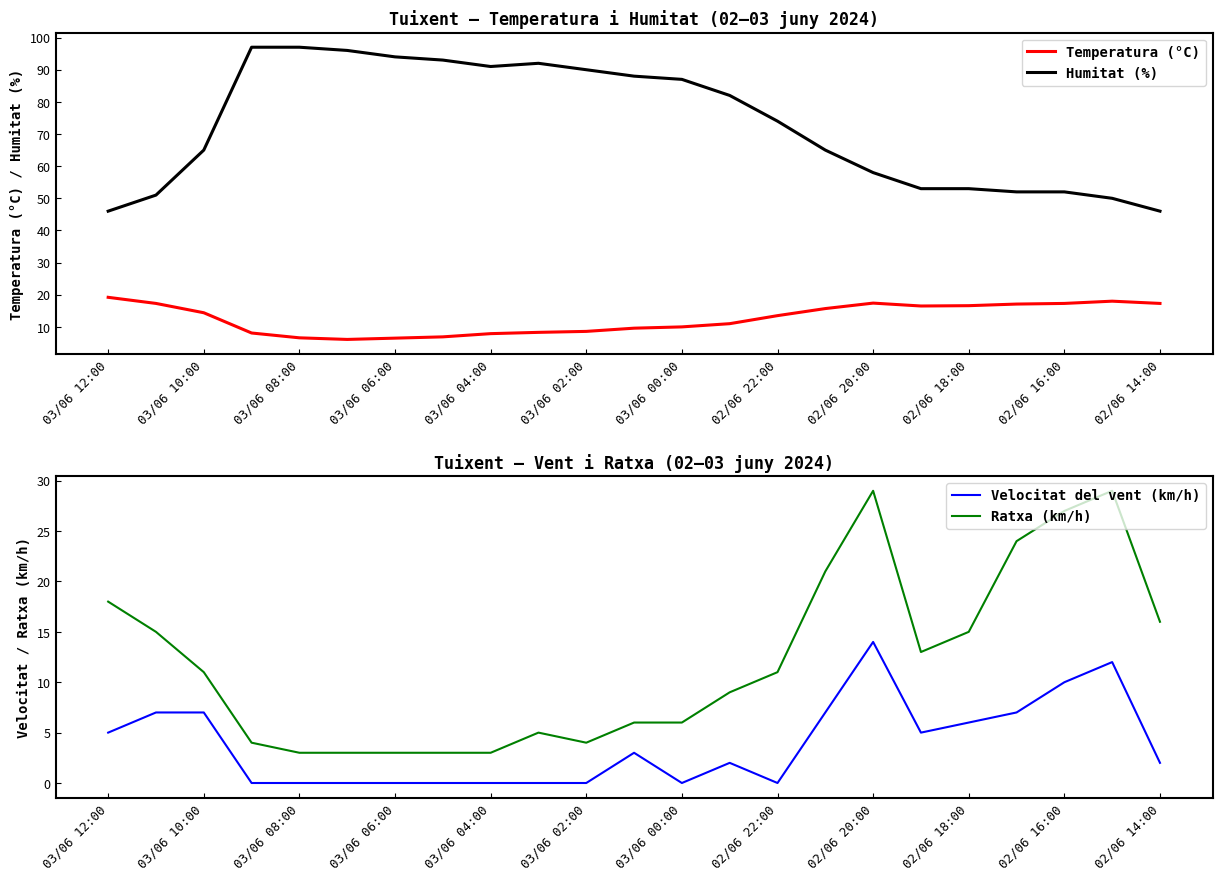

What are all the series names shown in the legend?

Temperatura (°C), Humitat (%), Velocitat del vent (km/h), Ratxa (km/h)